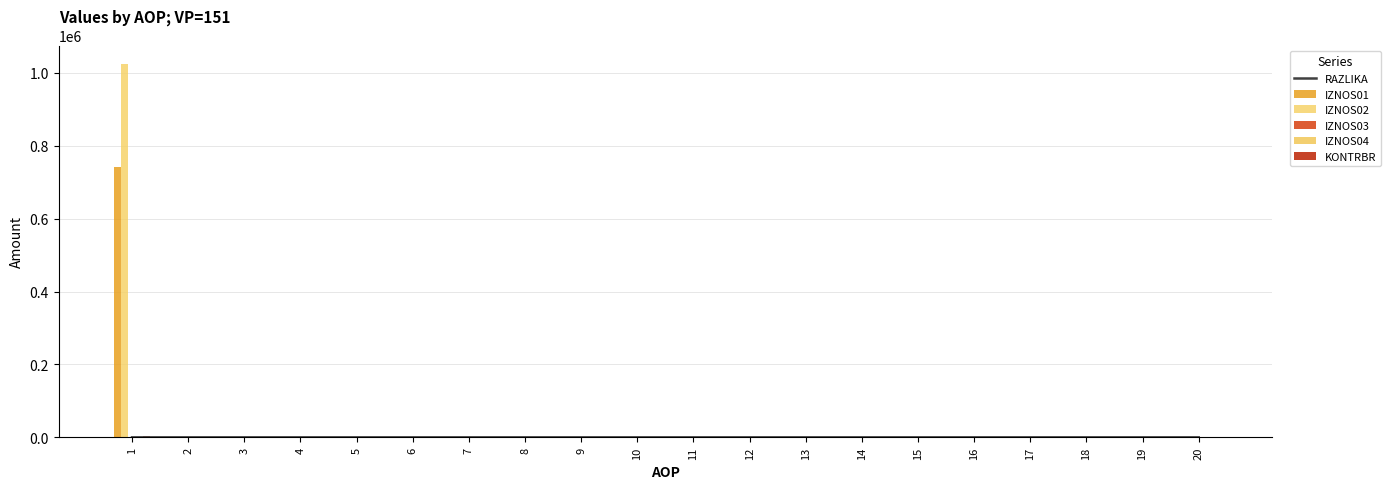

Count the number of data series in this chart.

6